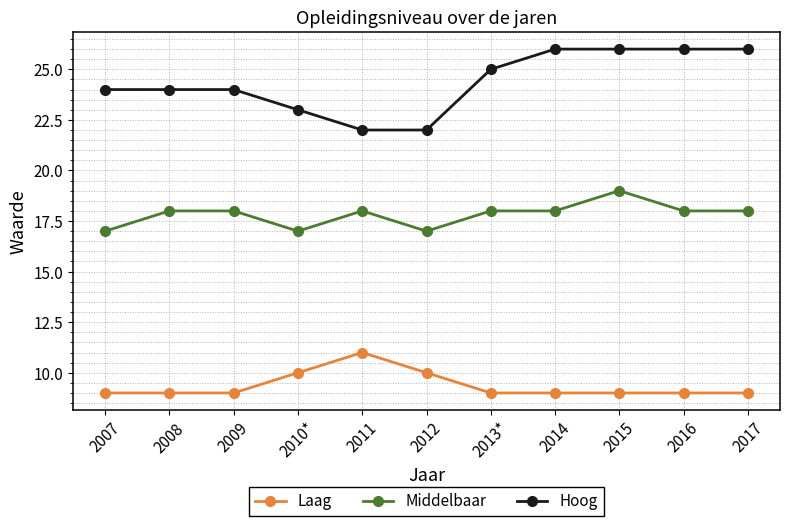

What is the minimum value shown in the chart?

9